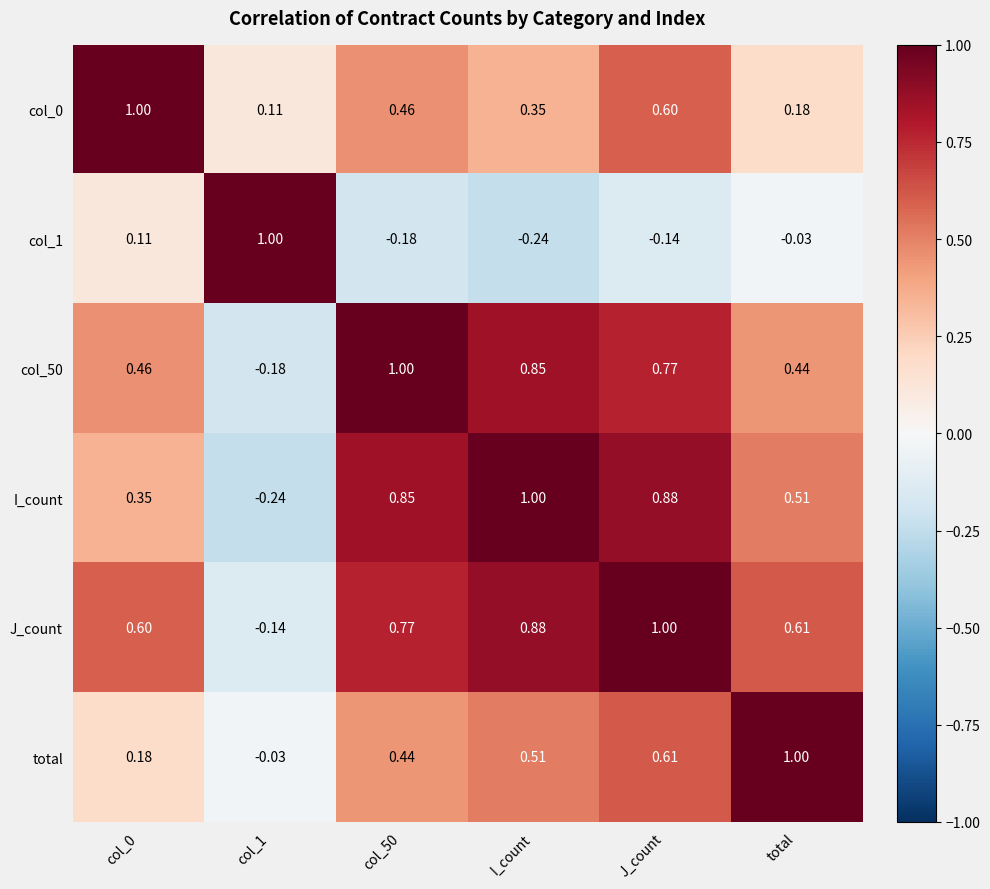

What is the total value across all series at col_50?

3.3